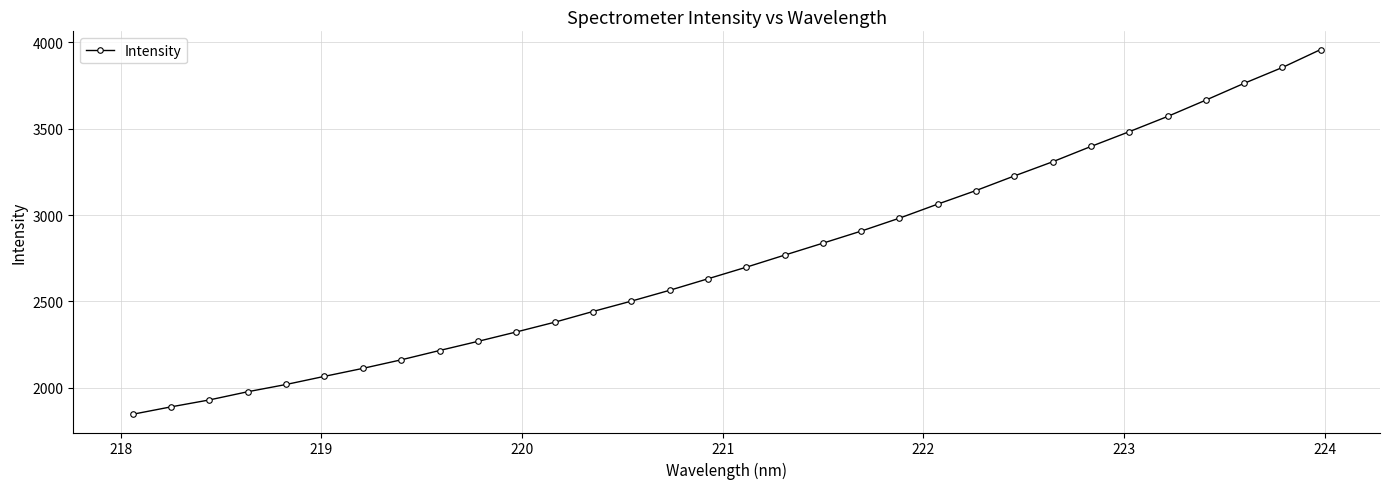

What is the difference between the second highest and minimum values?

2008.1